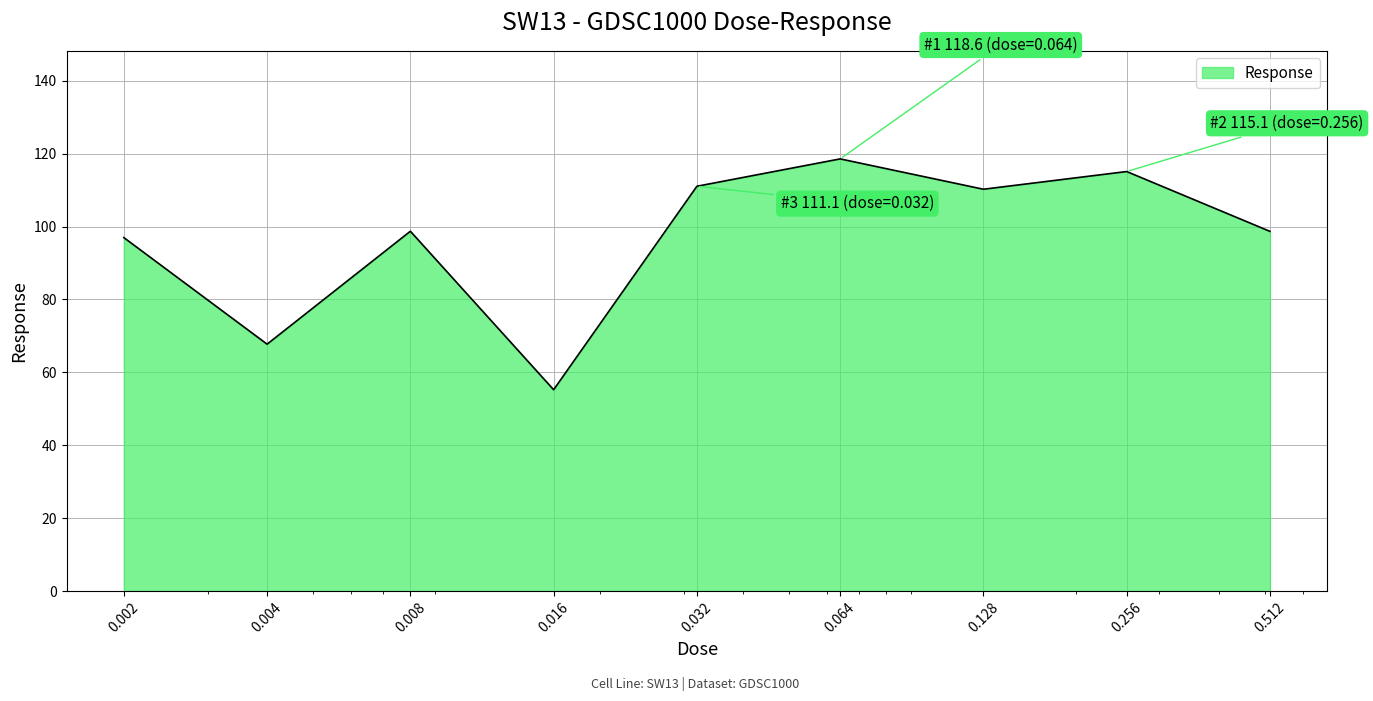

What is the difference between the maximum and minimum values?

63.3